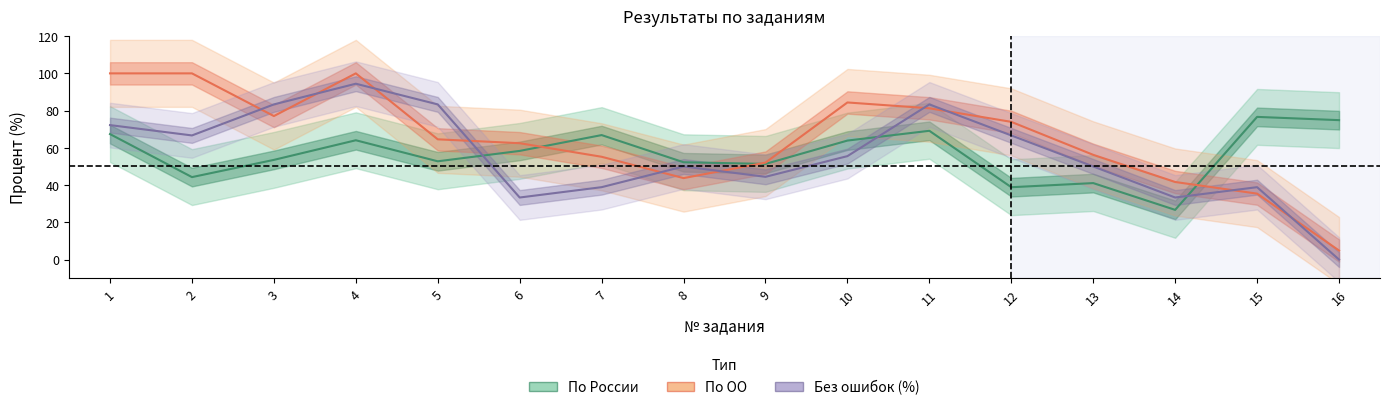

At which label does По России first exceed 58?

1